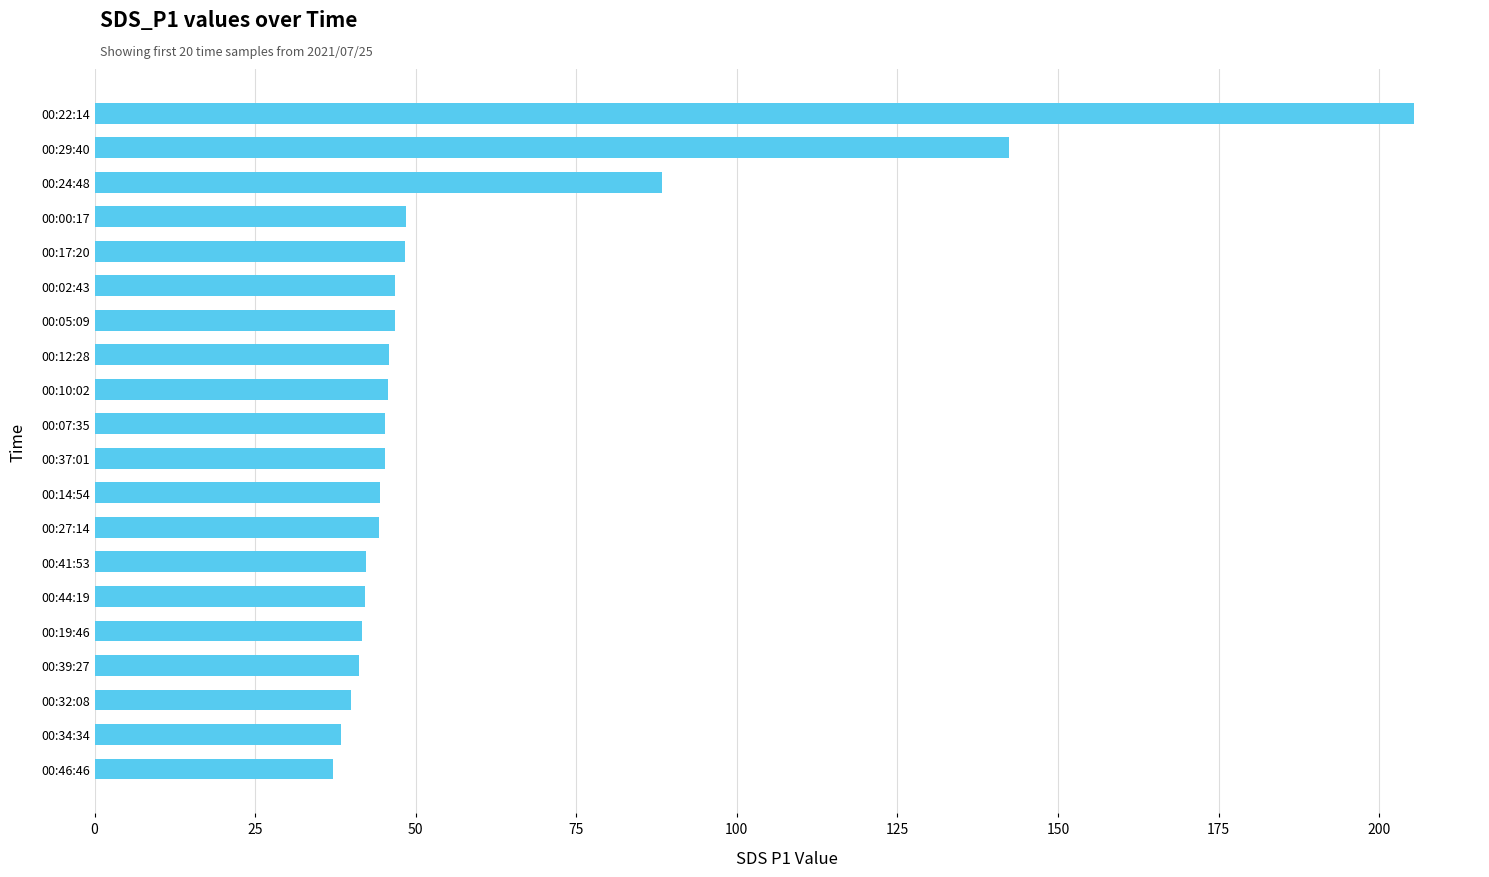

What is the difference between the values at 00:34:34 and 00:05:09?

8.4